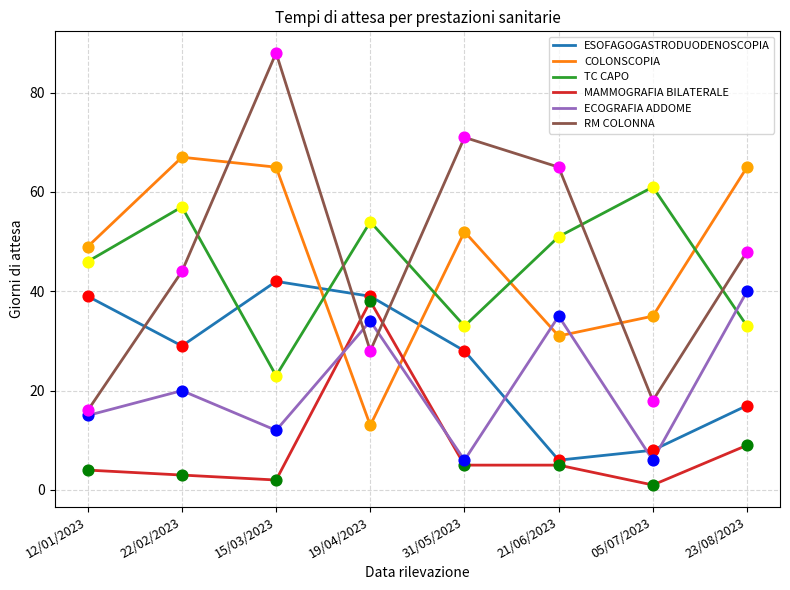

At how many categories does at least one series exceed 30?

8